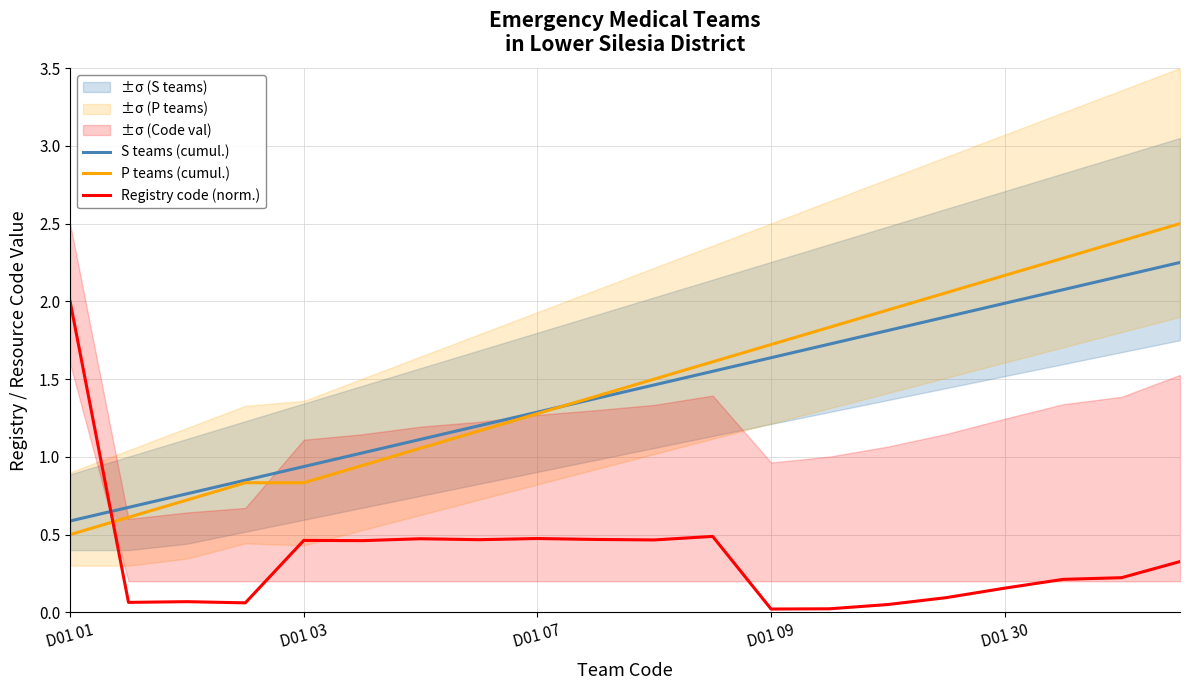

Is it true that Registry code (norm.) equals 2.0 at D01 01?

True